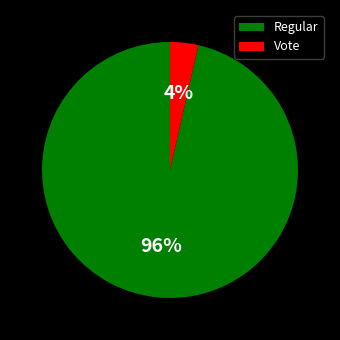

Is there any slice that represents more than half of the pie?

Yes